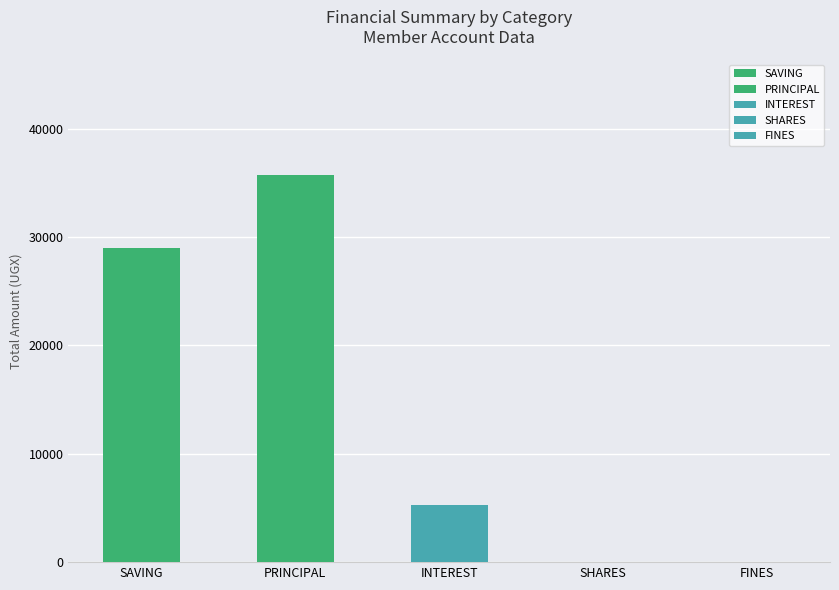

Are the bars grouped side by side (vs. stacked)?

Yes